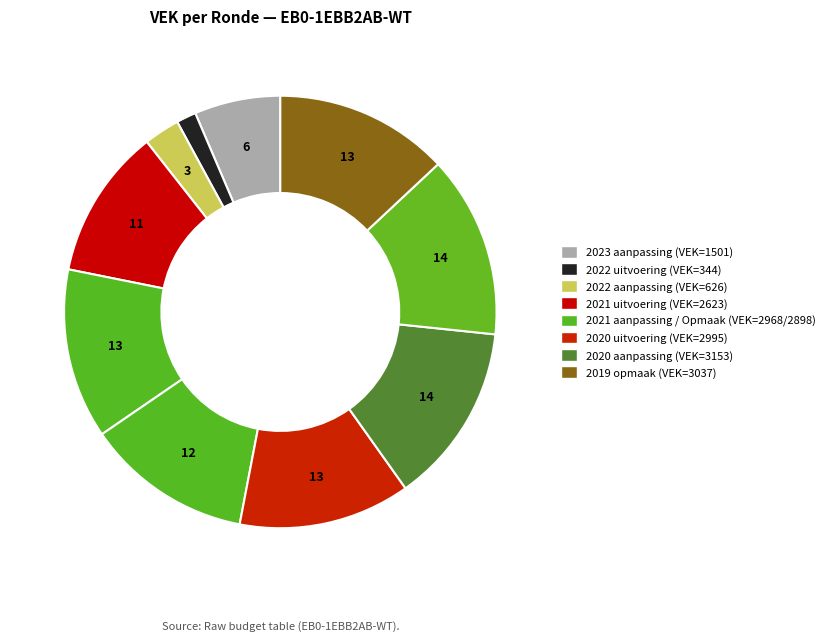

How many segments does this pie chart have?

10